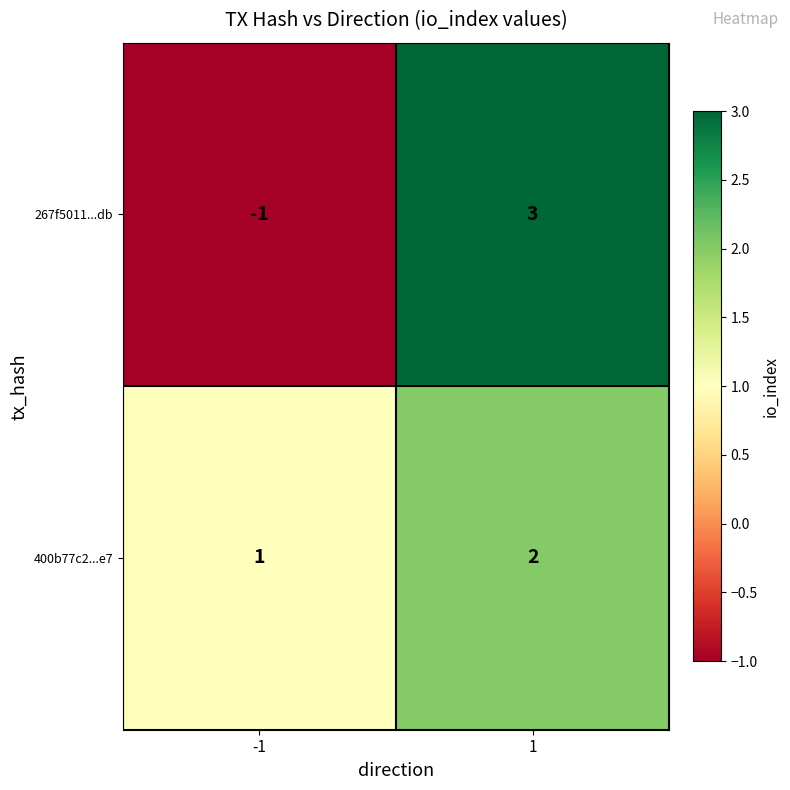

What is the difference between the highest and lowest values at -1?

2